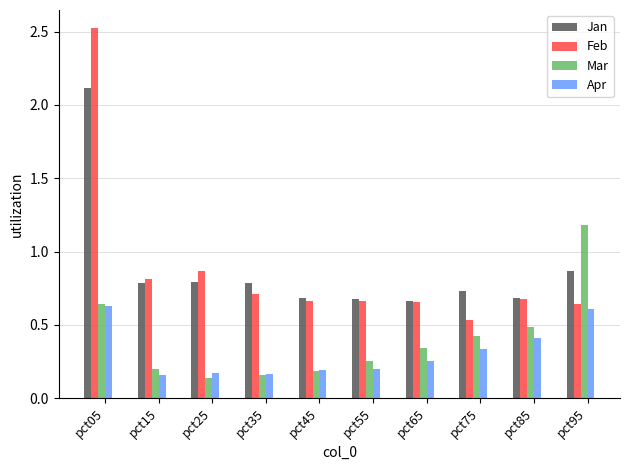

How many bars are there in each group?

4